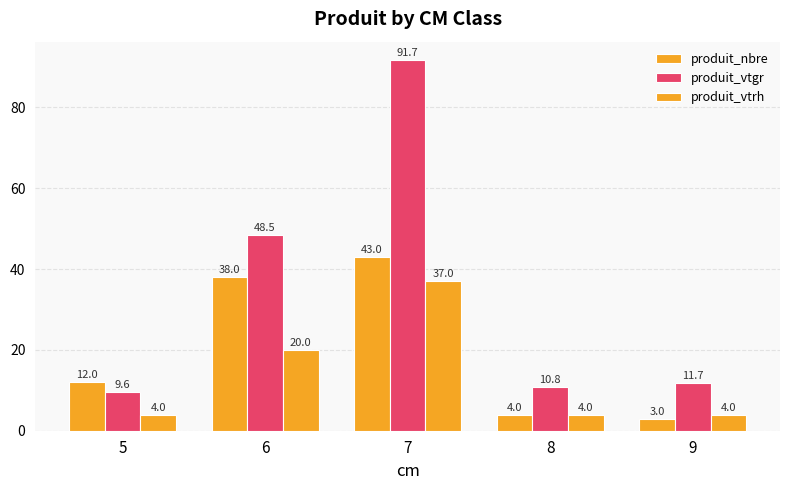

At which category is the sum across all series the highest?

7